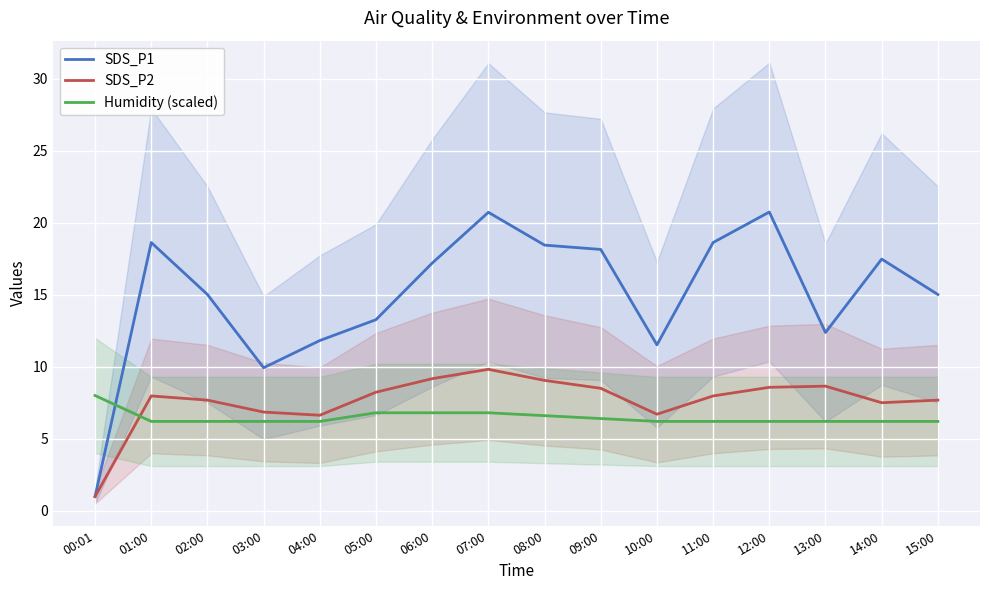

True or false: SDS_P2 and Humidity (scaled) intersect in this chart.

True